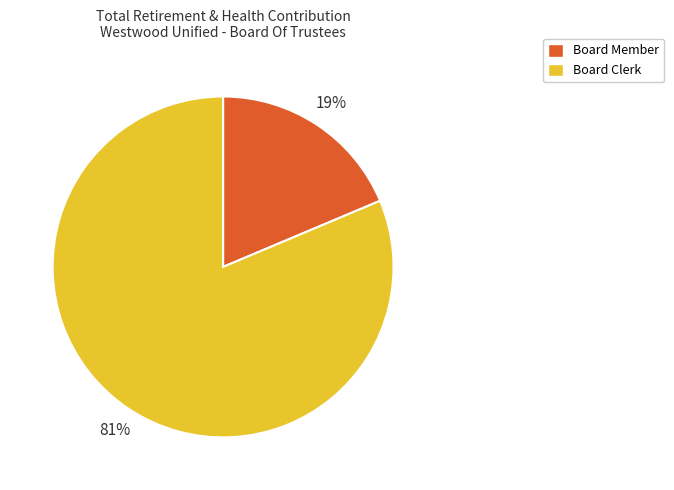

Which category has the biggest portion of the pie?

Board Clerk